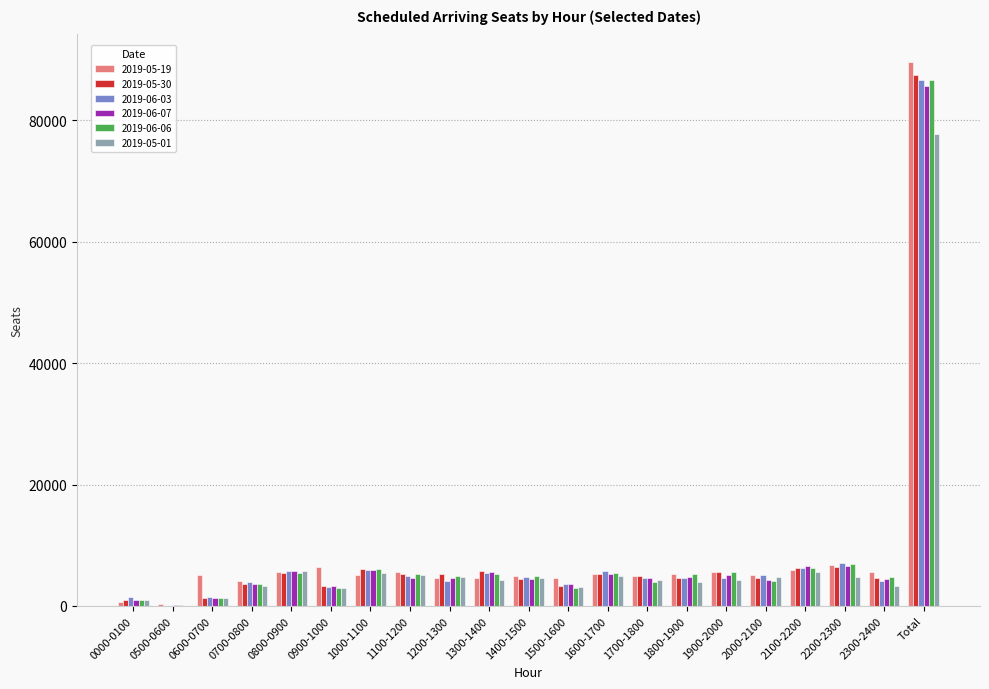

The 2019-05-19 series shows 89640 at Total. True or false?

True